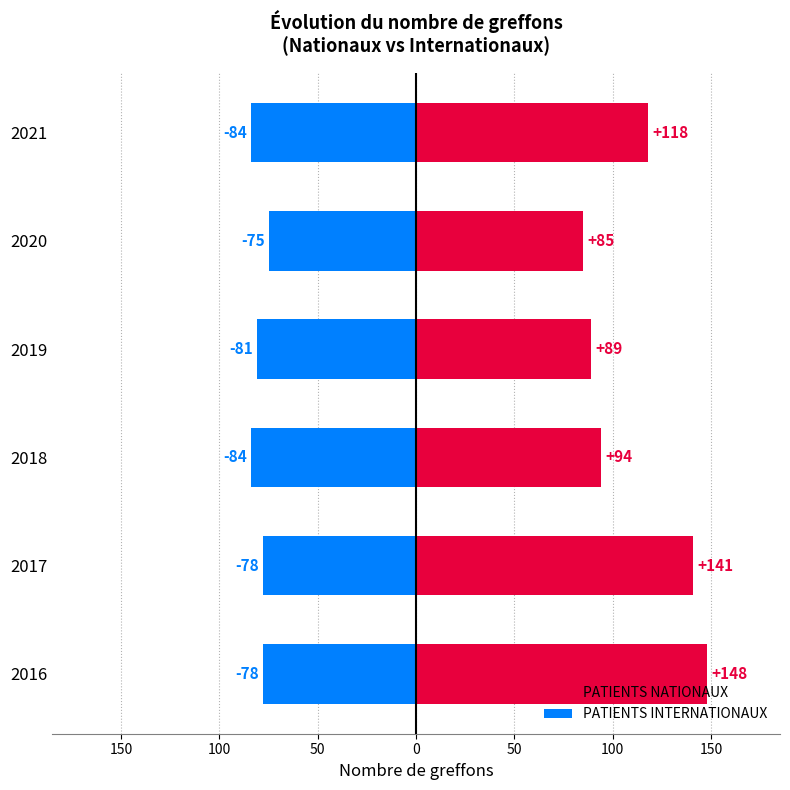

Rank the series by their average value, from lowest to highest.

PATIENTS INTERNATIONAUX, PATIENTS NATIONAUX